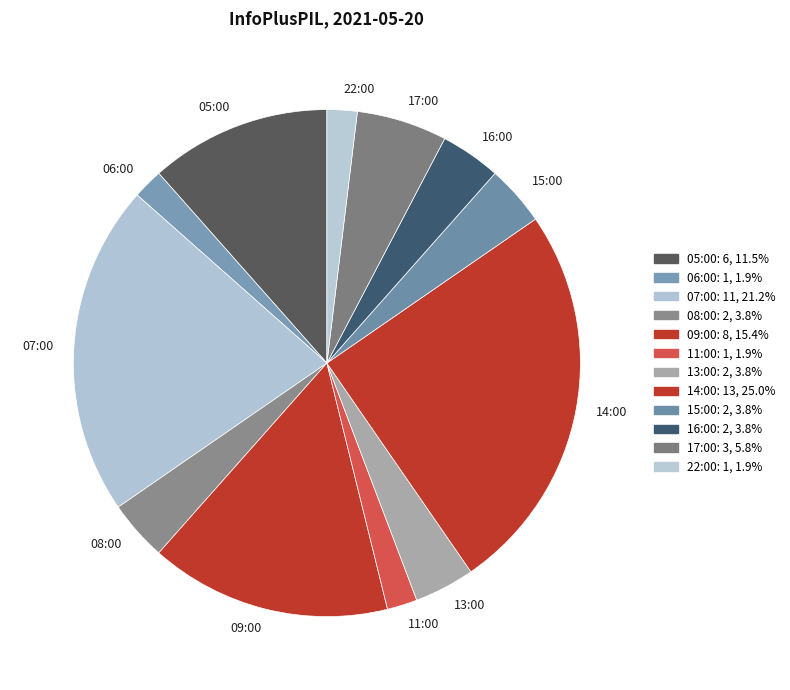

Is there a majority slice in this chart?

No